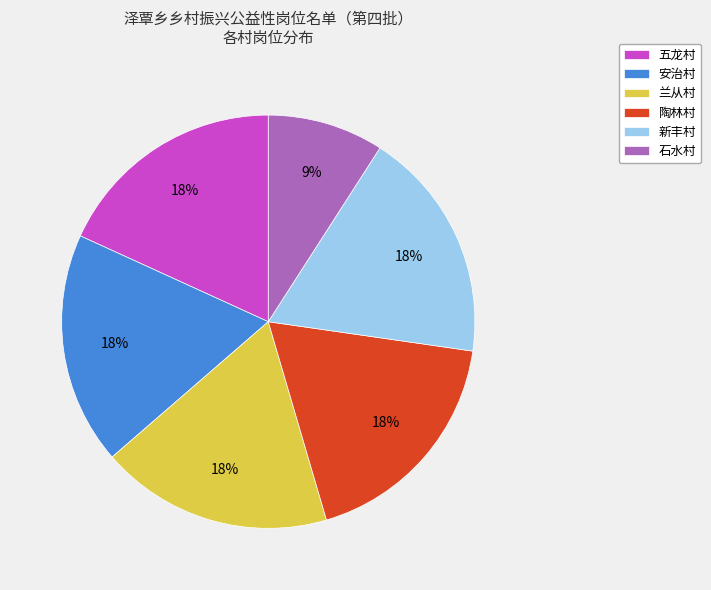

The 石水村 slice represents 24% of the pie. True or false?

False